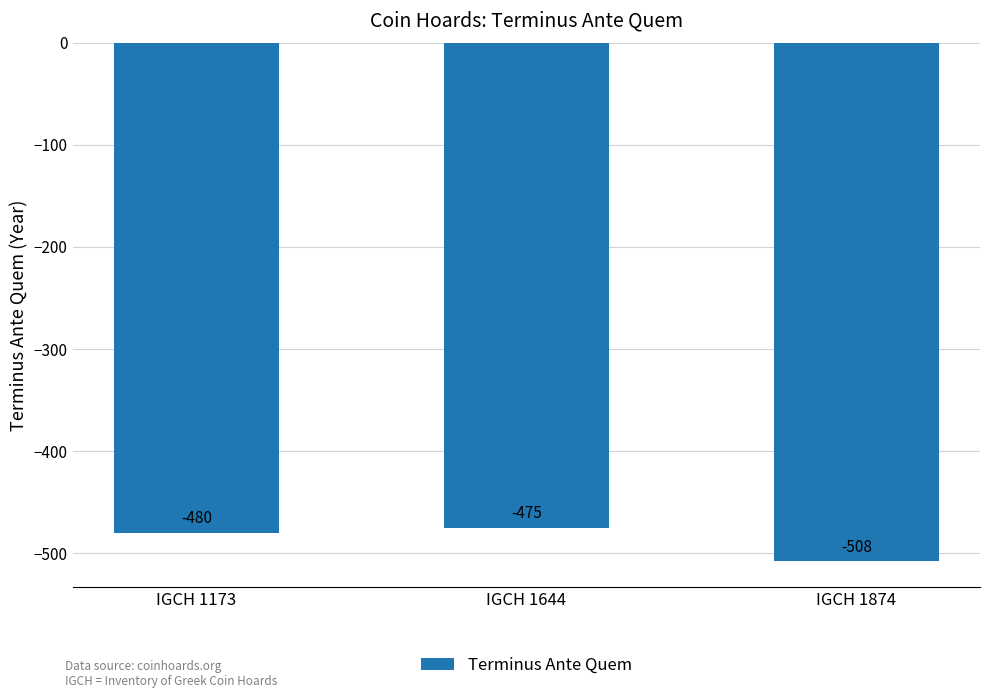

Where does the data first go above -480?

IGCH 1644